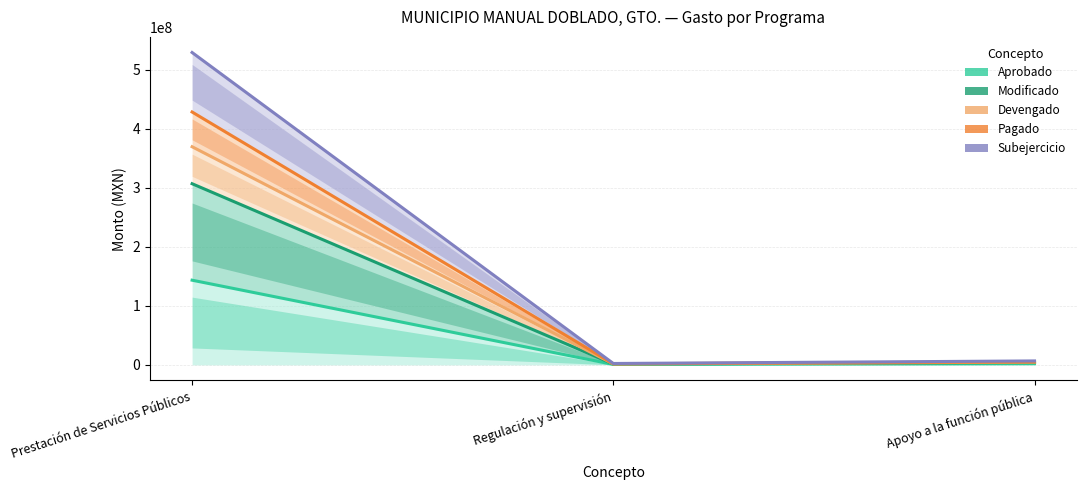

What is the label of the 1st point from the right?

Apoyo a la función pública